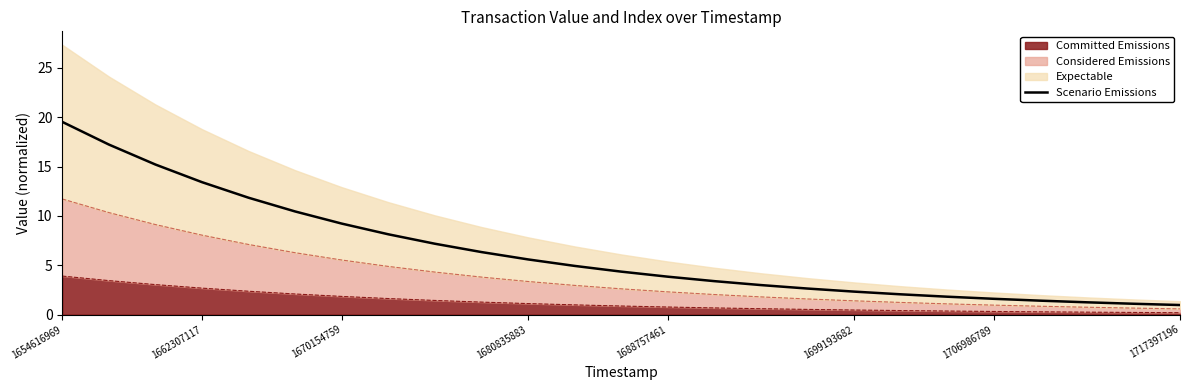

What is the sum of the values at 11 and 14?

8.3